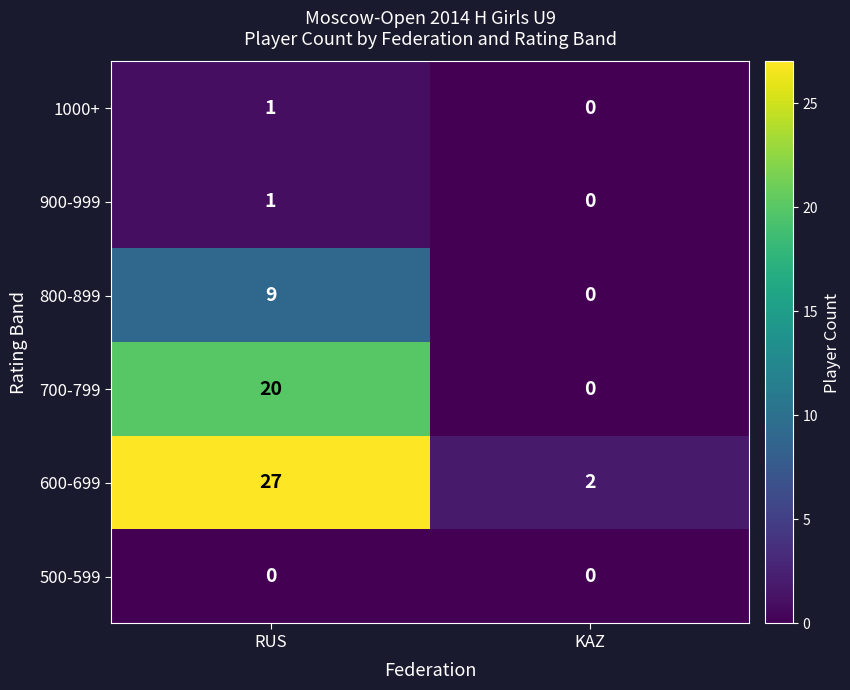

The value of 600-699 at RUS is 27. True or false?

True